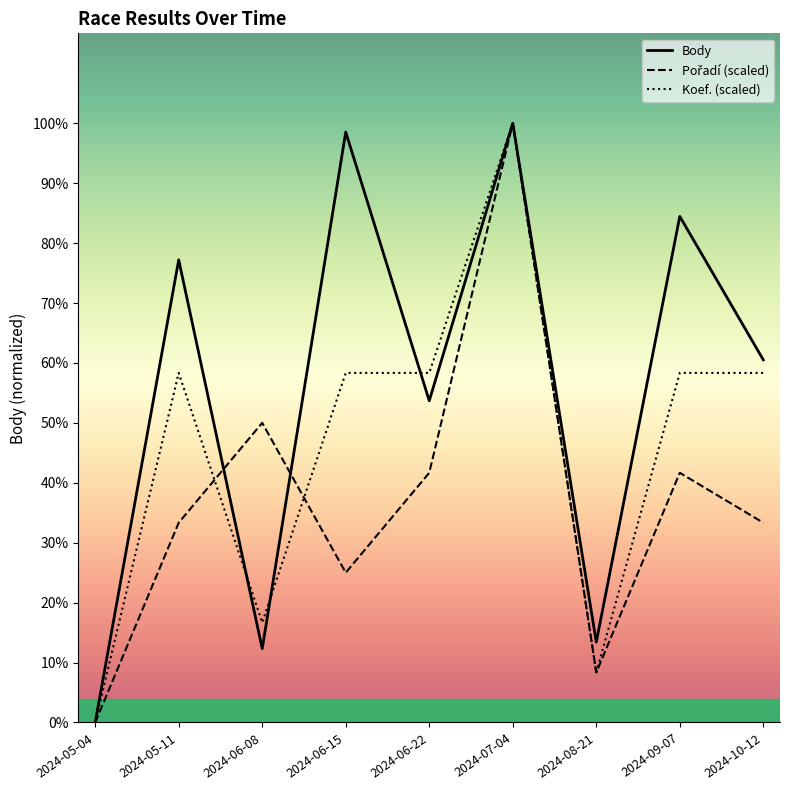

Reading right to left, what are all the values shown in this chart?

Body: 2024-10-12=3172.0	2024-09-07=4427.0	2024-08-21=703.0	2024-07-04=5242.0	2024-06-22=2814.0	2024-06-15=5165.0	2024-06-08=646.0	2024-05-11=4047.0	2024-05-04=0.0
Pořadí: 2024-10-12=1747.3	2024-09-07=2184.2	2024-08-21=436.8	2024-07-04=5242.0	2024-06-22=2184.2	2024-06-15=1310.5	2024-06-08=2621.0	2024-05-11=1747.3	2024-05-04=0.0
Koef.: 2024-10-12=3057.8	2024-09-07=3057.8	2024-08-21=436.8	2024-07-04=5242.0	2024-06-22=3057.8	2024-06-15=3057.8	2024-06-08=873.7	2024-05-11=3057.8	2024-05-04=0.0